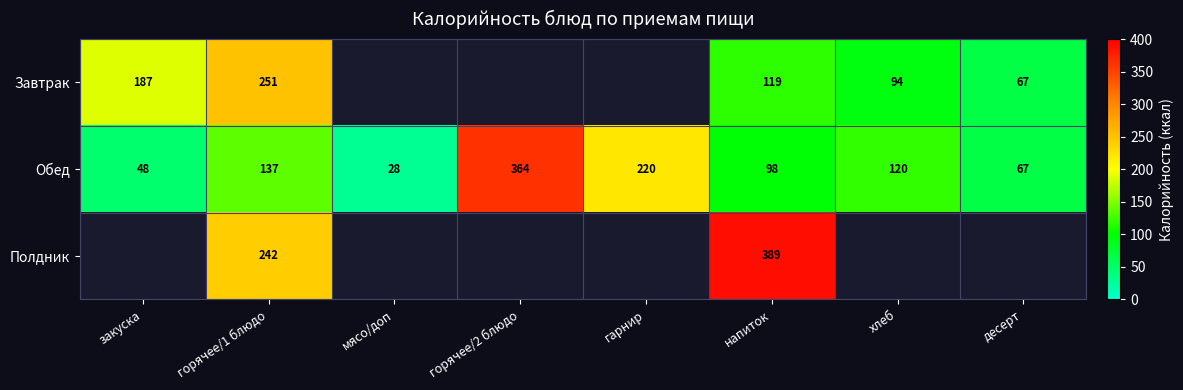

Is the value of Обед at горячее/2 блюдо greater than the value of Завтрак at хлеб?

Yes